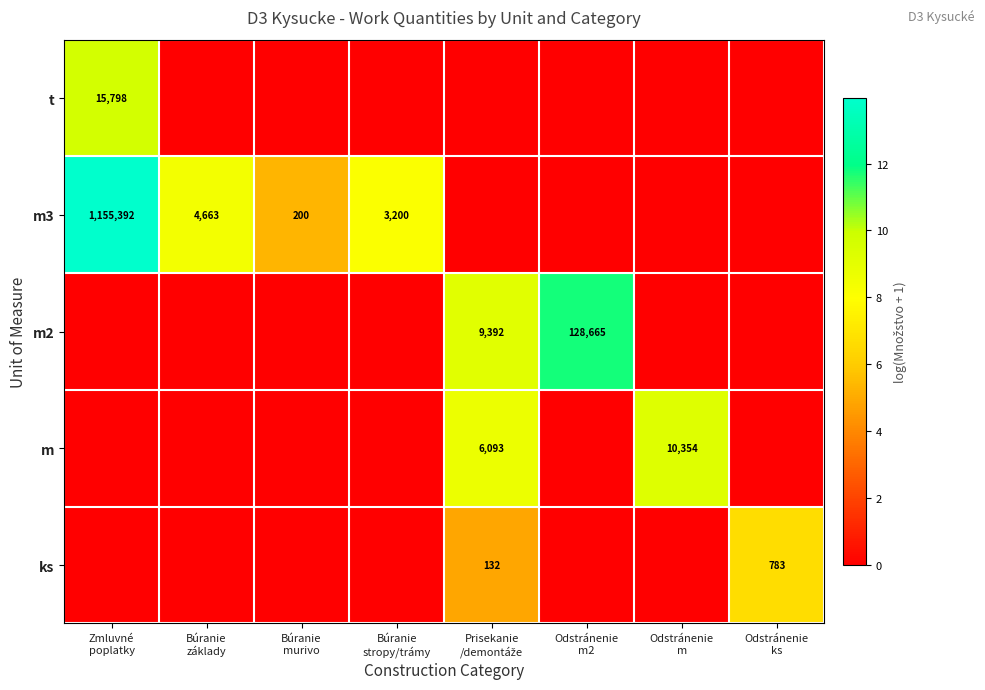

Which series has the largest range (max minus min)?

m3